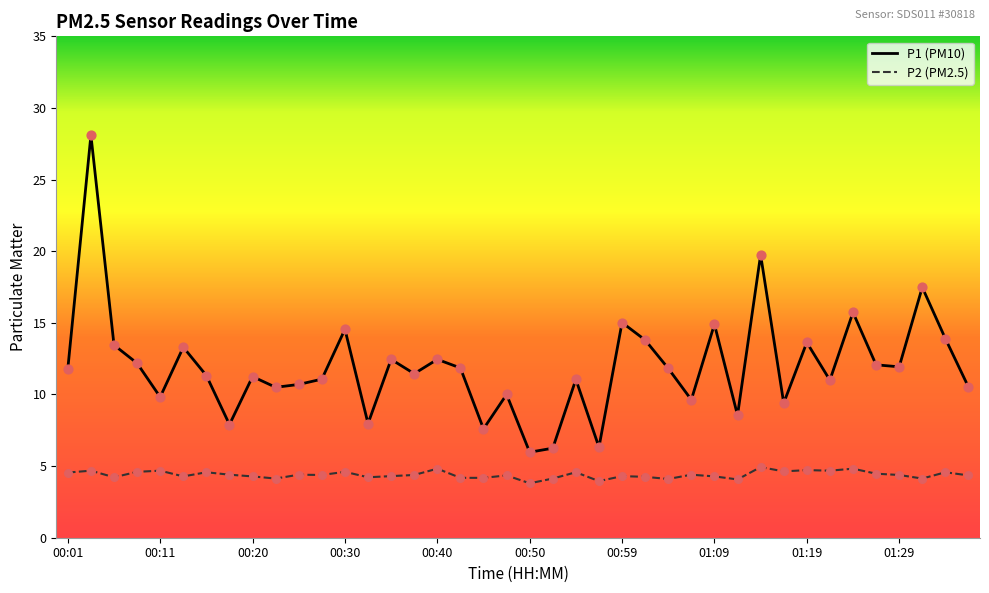

What is the minimum value shown in the chart?

3.8